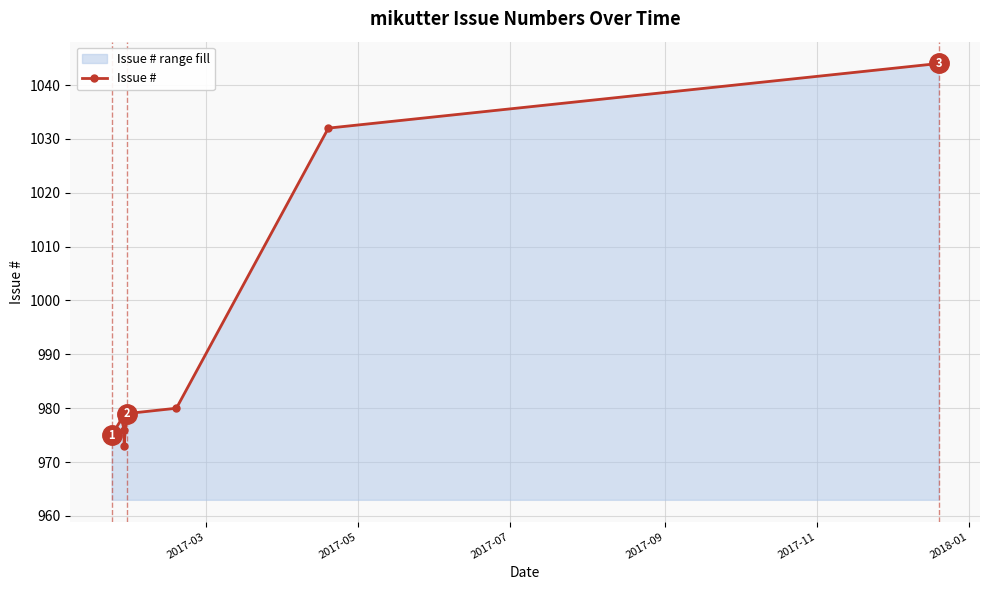

How many data points are less than 979?

4